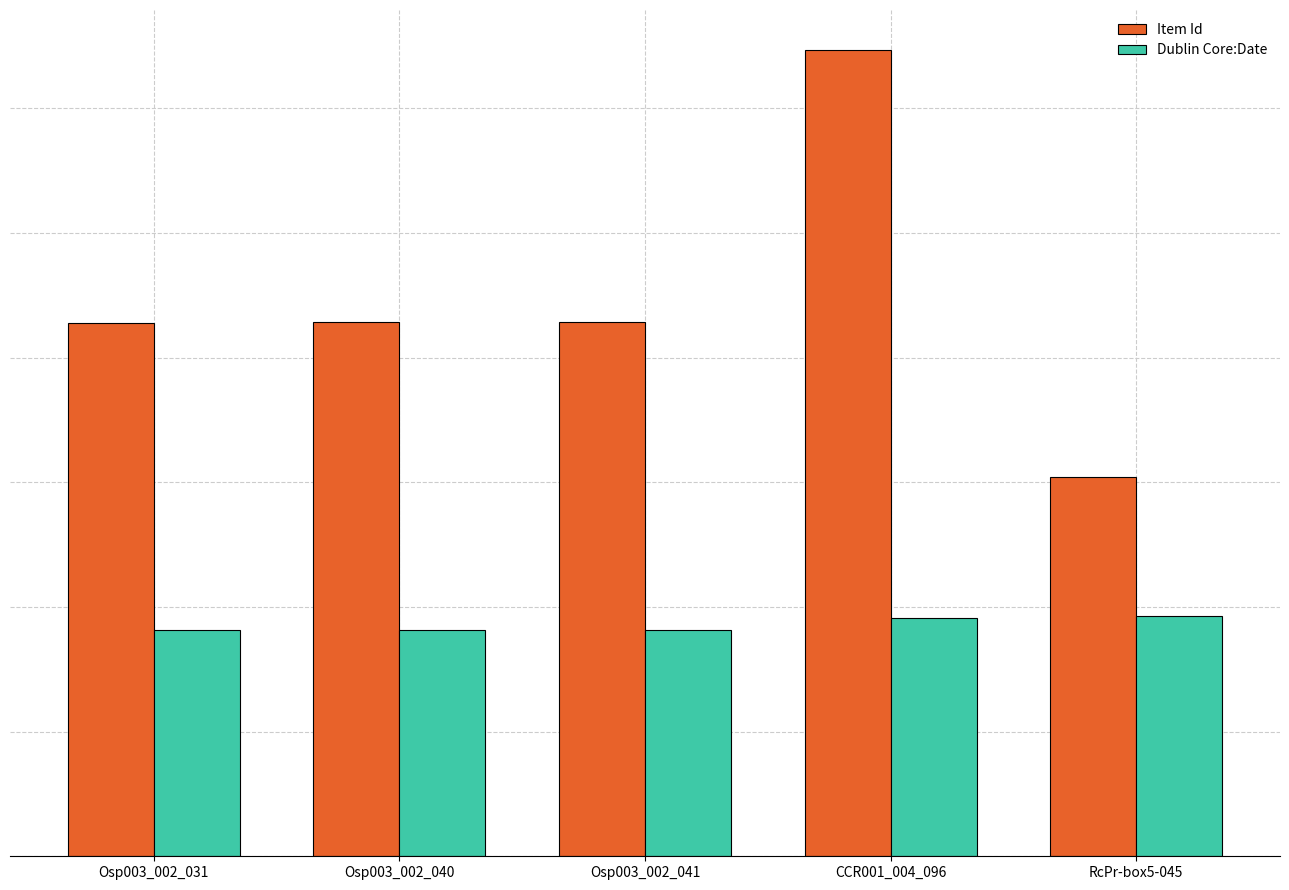

Does the chart contain any negative values?

No